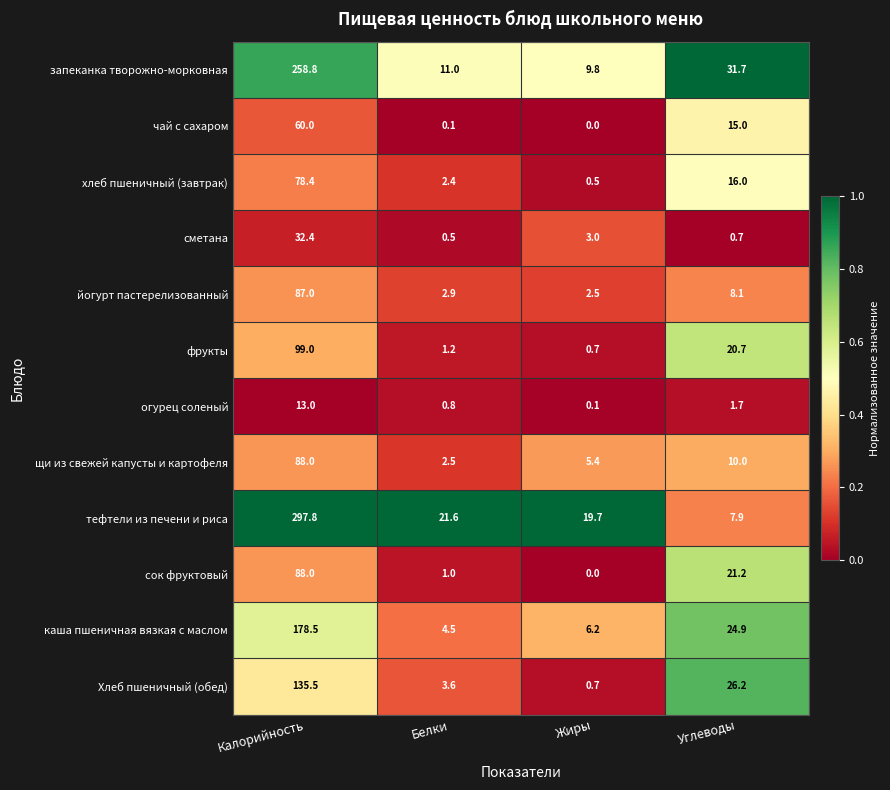

Rank the series at Углеводы from highest to lowest value.

запеканка творожно-морковная, Хлеб пшеничный (обед), каша пшеничная вязкая с маслом, сок фруктовый, фрукты, хлеб пшеничный (завтрак), чай с сахаром, щи из свежей капусты и картофеля, йогурт пастерелизованный, тефтели из печени и риса, огурец соленый, сметана